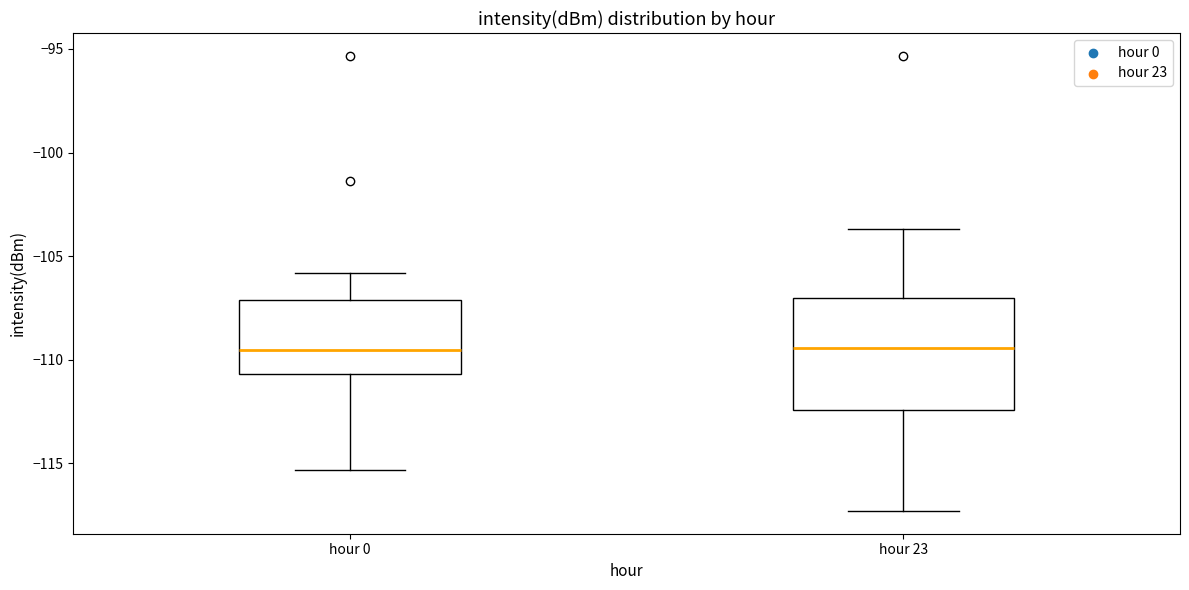

Where is the upper edge of the box for hour 23 on the y-axis? The values are not printed on the chart, so give them approximately, as read against the axis.

-107.0